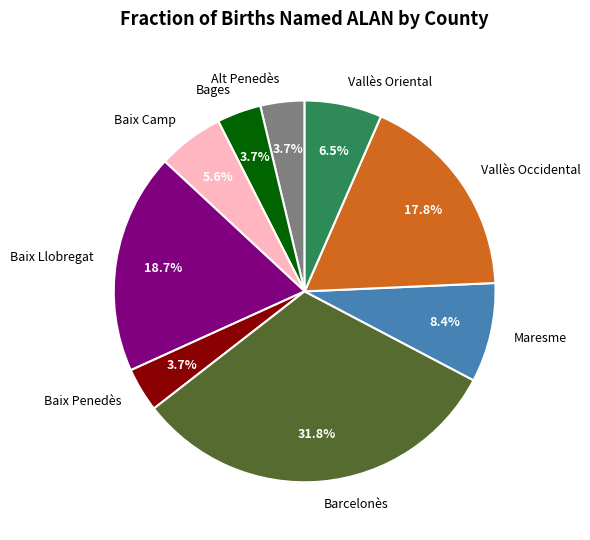

Is there a majority slice in this chart?

No